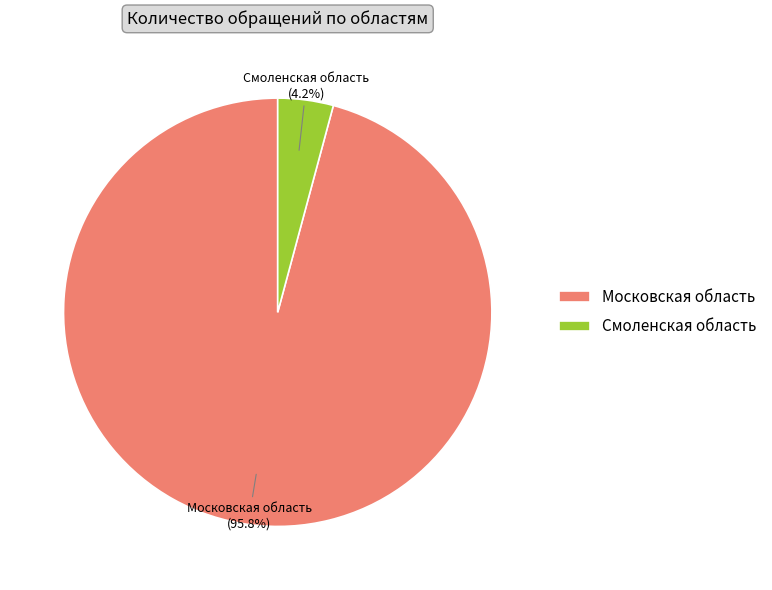

To the nearest percent, what is the average slice percentage?

50%